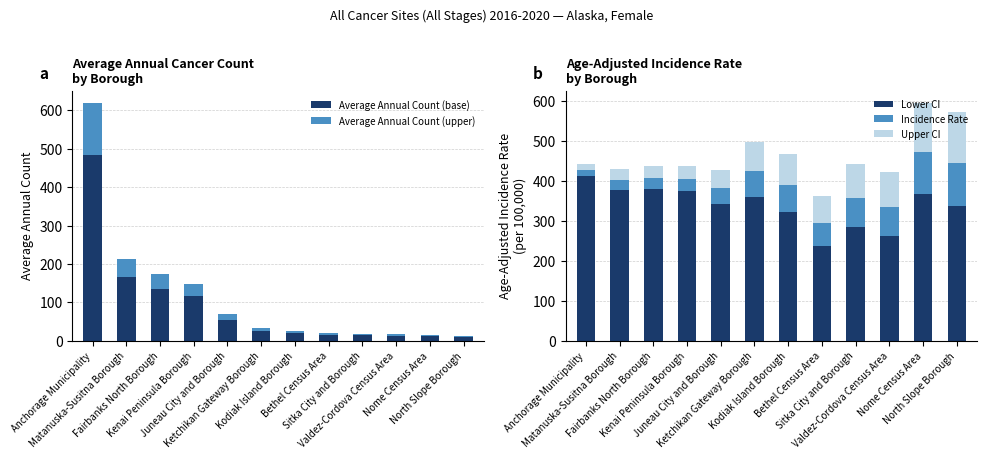

At Fairbanks North Borough, list the series in order from largest to smallest.

Lower CI, Average Annual Count (base), Average Annual Count (upper), Upper CI, Incidence Rate